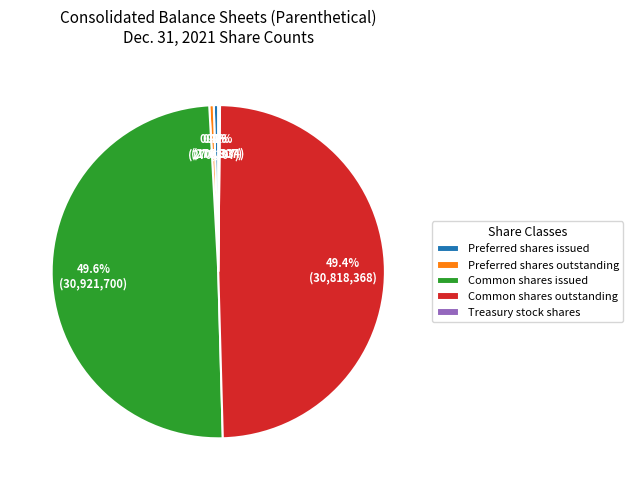

Does Preferred shares outstanding represent more than half of the total?

No